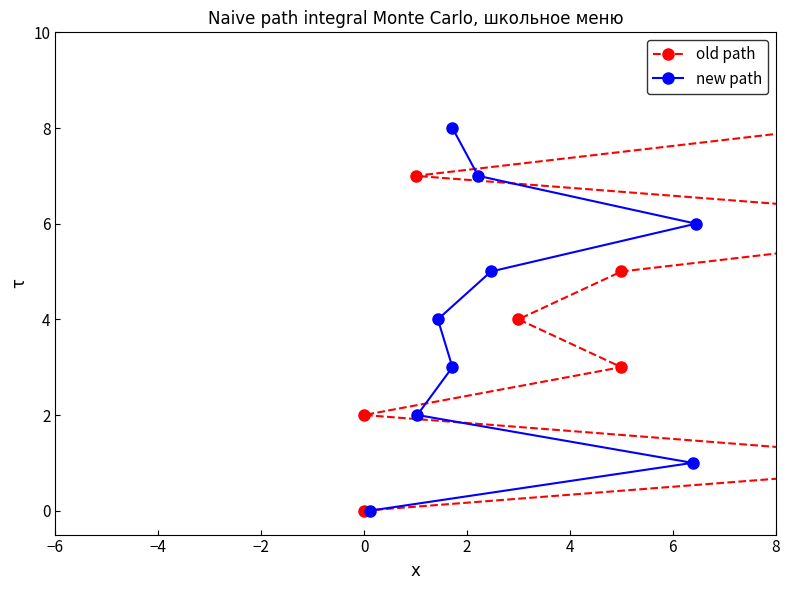

True or false: old path has a value of 0 at −4.

False